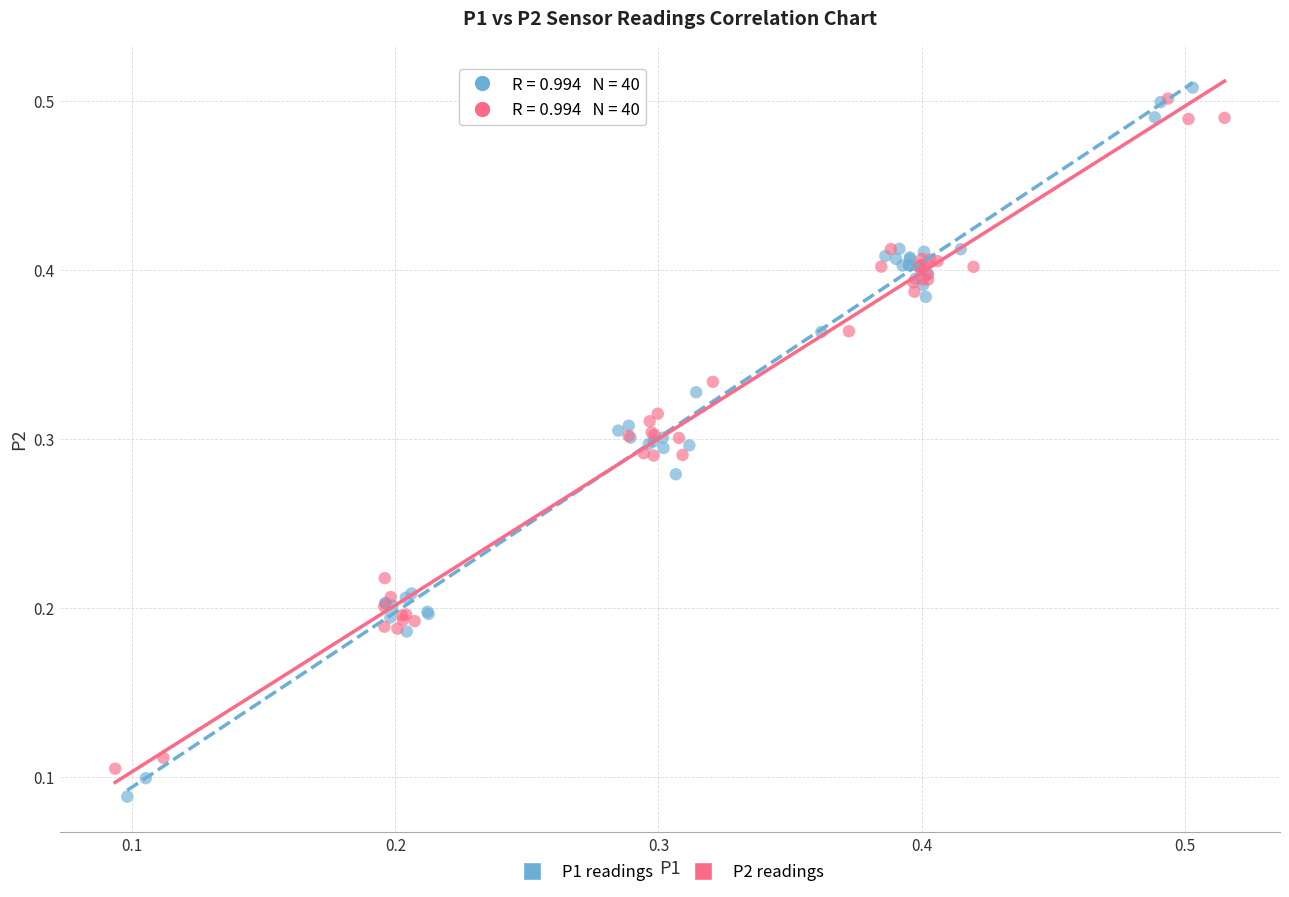

Which series has the largest Y range (max minus min)?

P1 readings